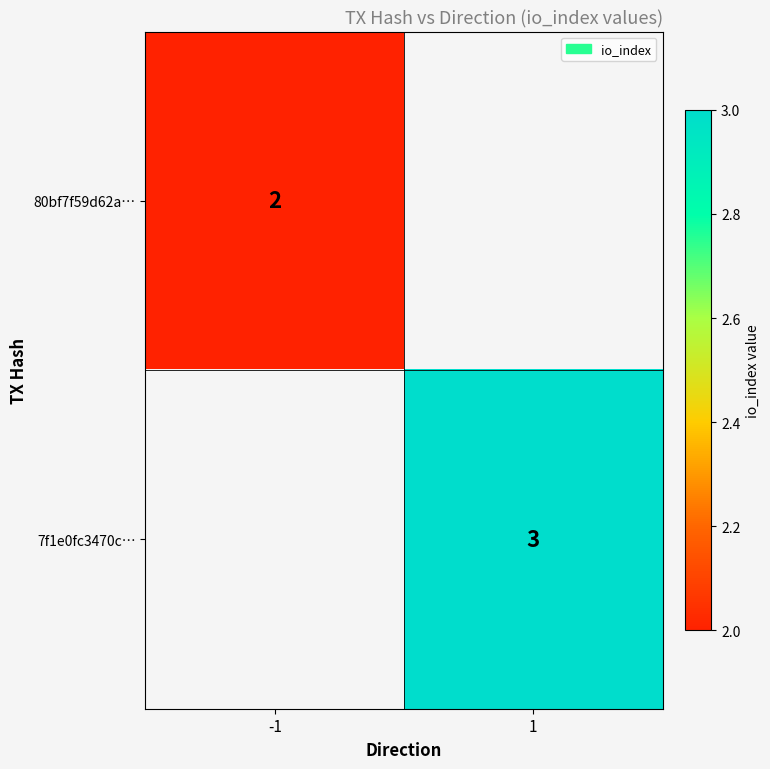

How many data points does each series have?

2